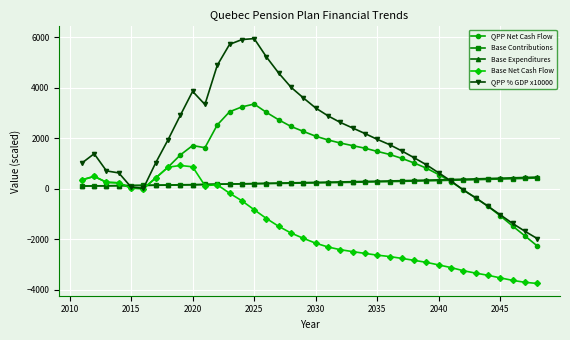

What is the highest value of the Base Contributions series?

427.9